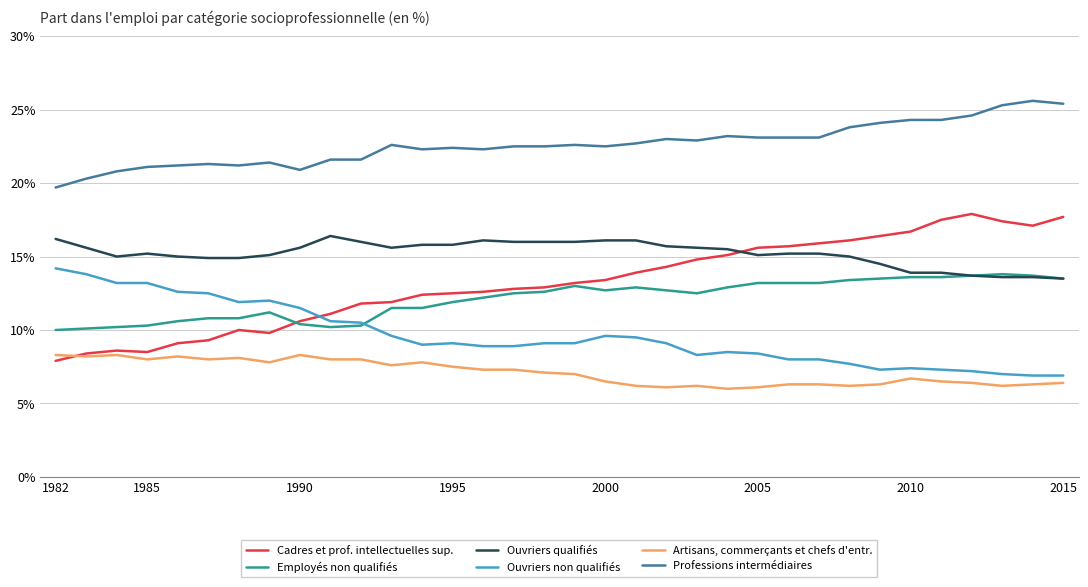

List the series in order of their peak value, lowest first.

Artisans, commerçants et chefs d'entr., Employés non qualifiés, Ouvriers non qualifiés, Ouvriers qualifiés, Cadres et prof. intellectuelles sup., Professions intermédiaires